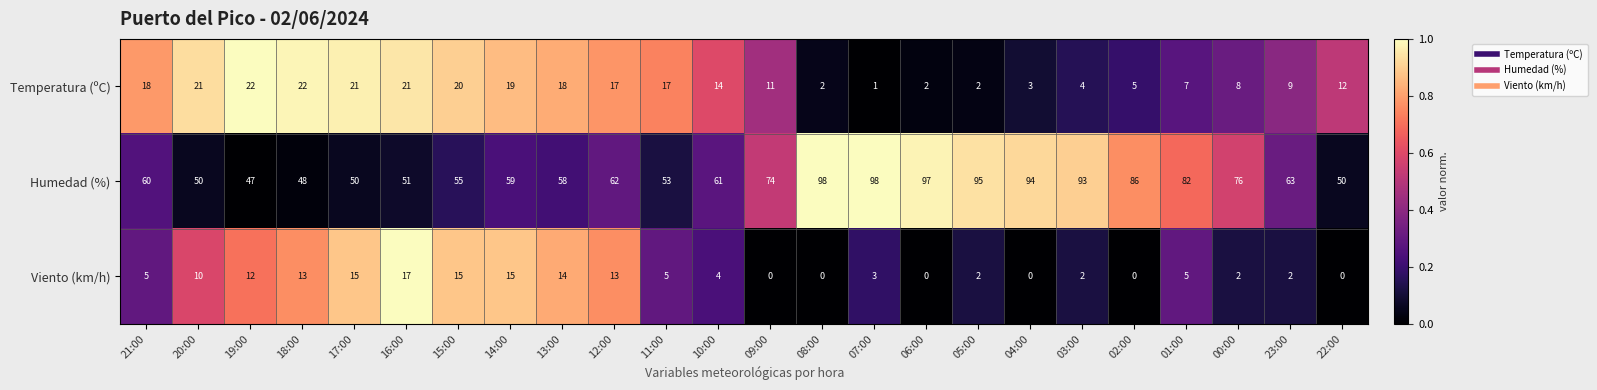

What is the greatest value displayed?

98